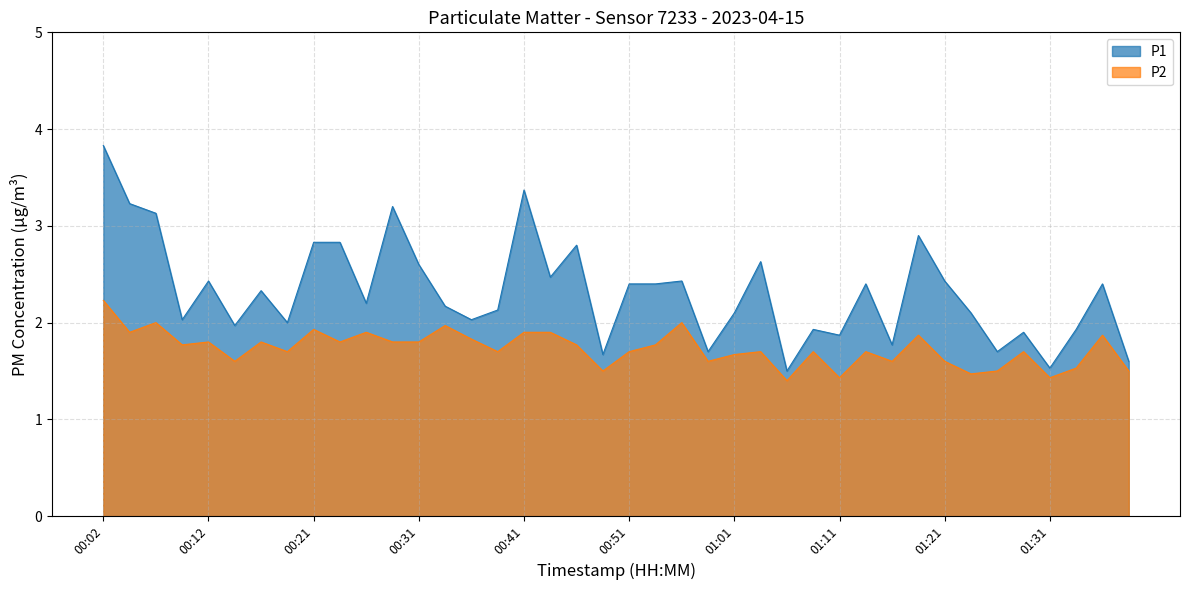

Between 00:14 and 01:28, which series saw the biggest shift?

P2